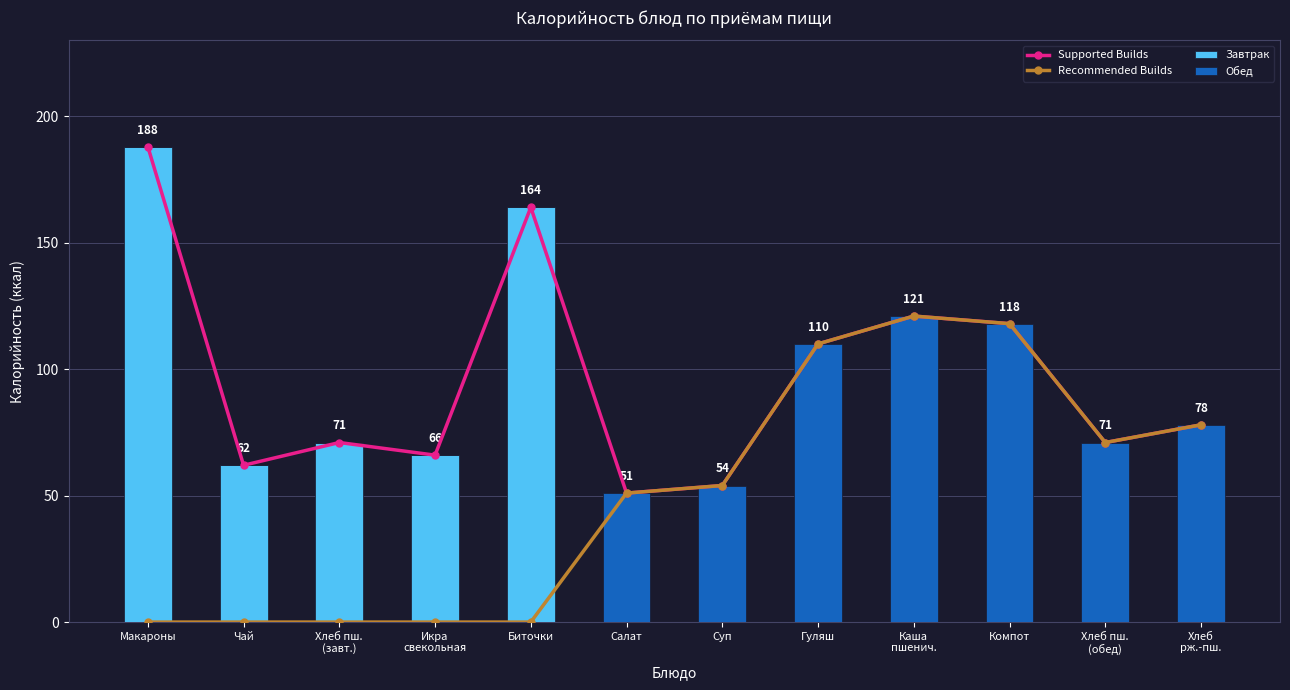

What position from the right is Биточки?

8